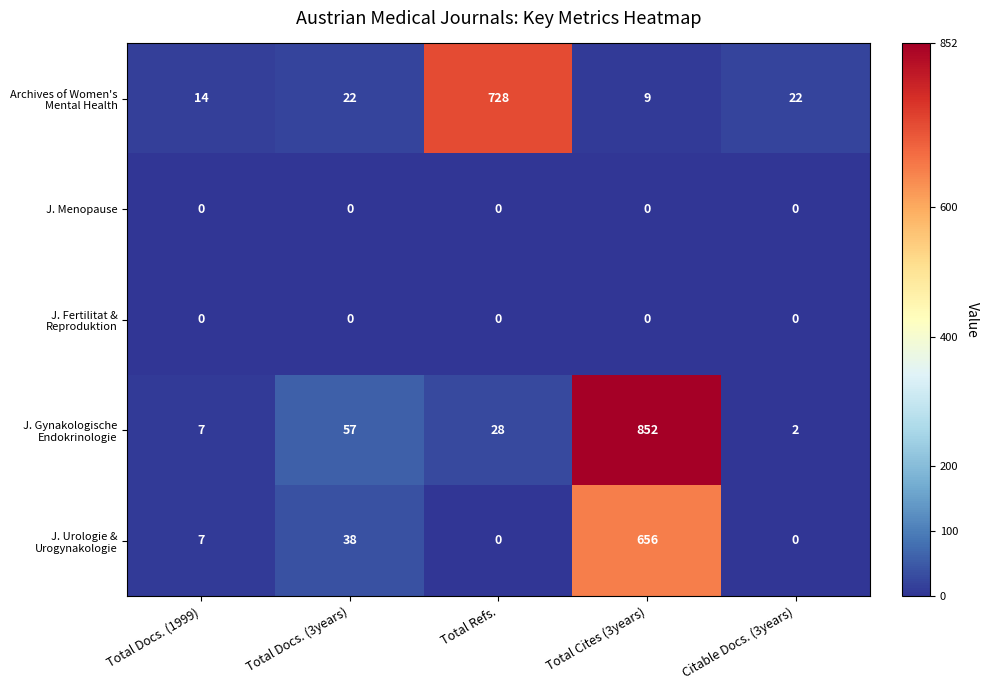

What is the difference between the highest and lowest values at Total Docs. (3years)?

57